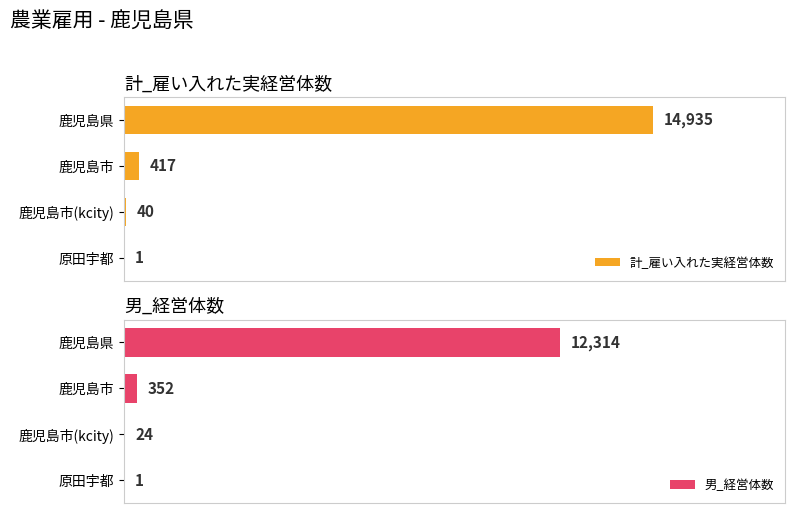

Which series has the widest spread of values?

計_雇い入れた実経営体数